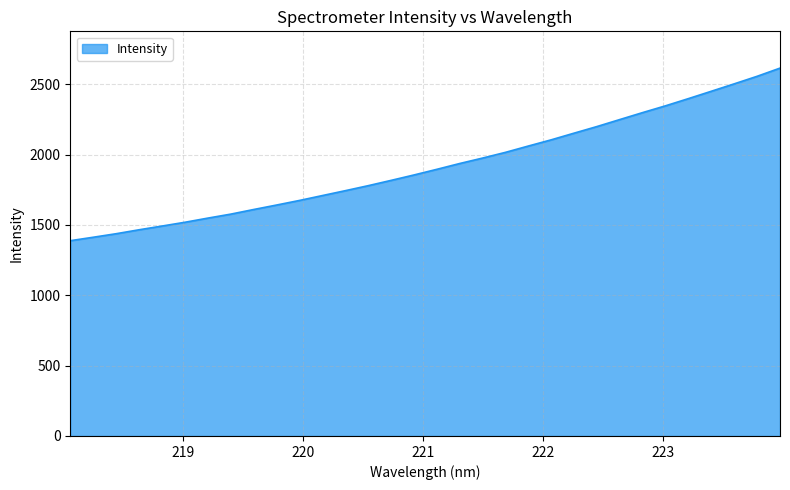

What is the greatest value displayed?

2614.7